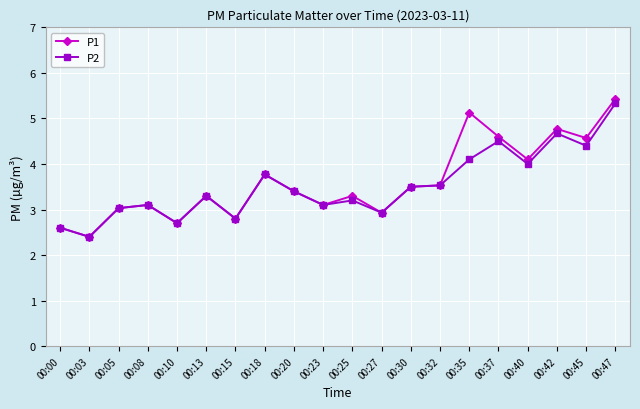

What is the maximum value shown in the chart?

5.4